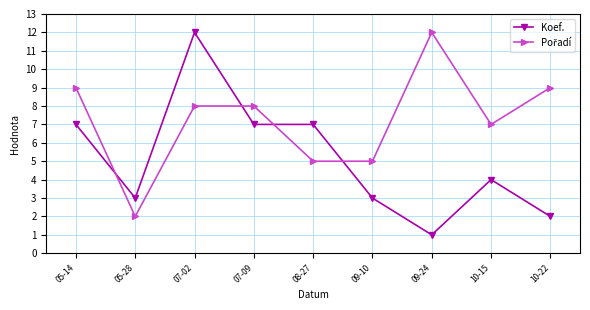

At which category is the sum across all series the highest?

07-02